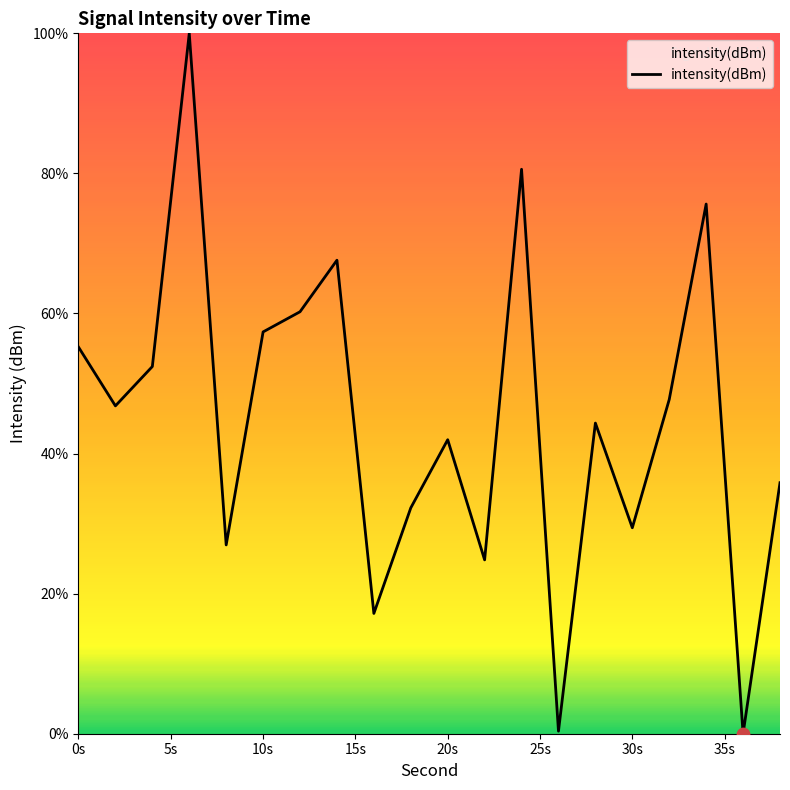

What is the maximum value shown in the chart?

100.0